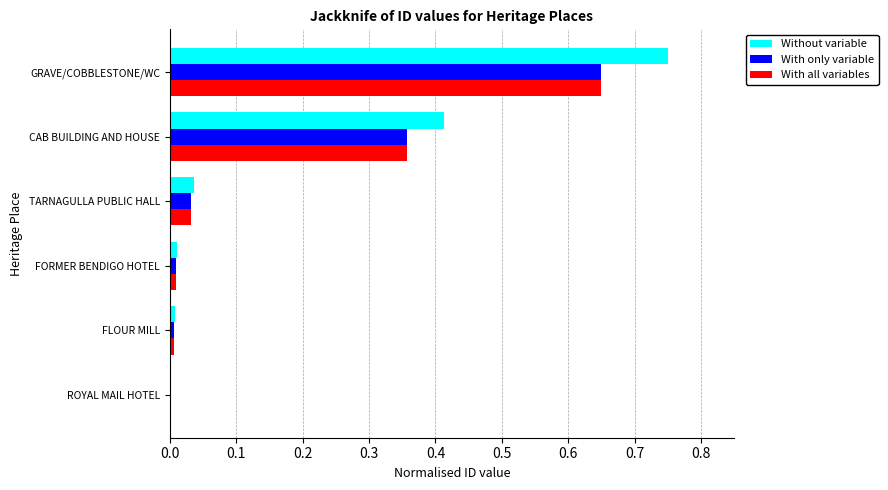

Which series has the largest total across all categories?

Without variable